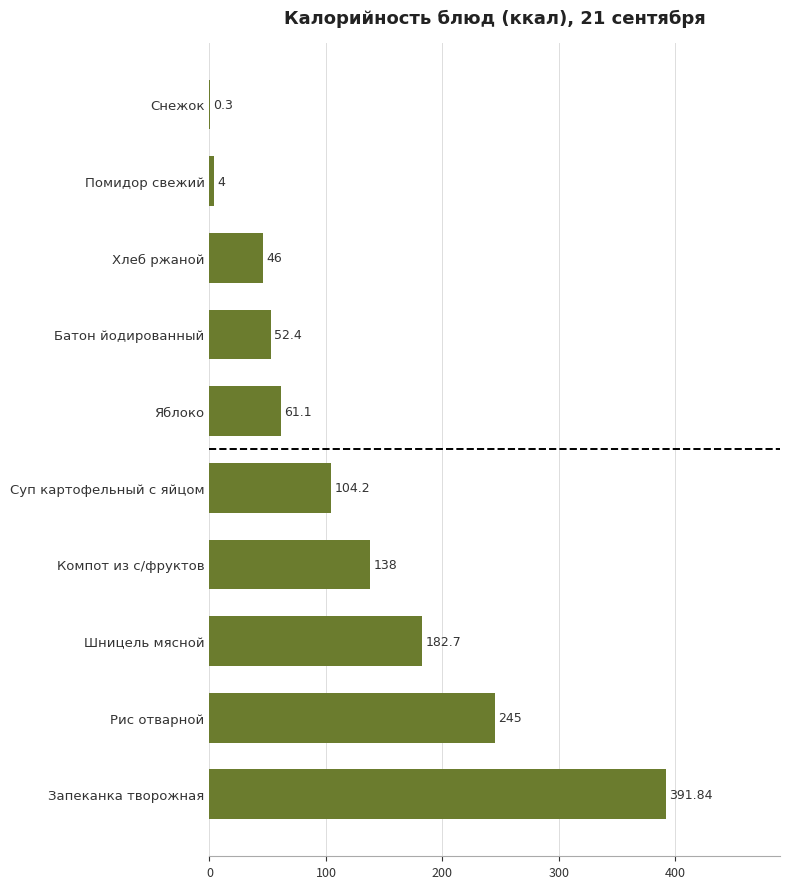

Which has a higher value, Запеканка творожная or Шницель мясной?

Запеканка творожная